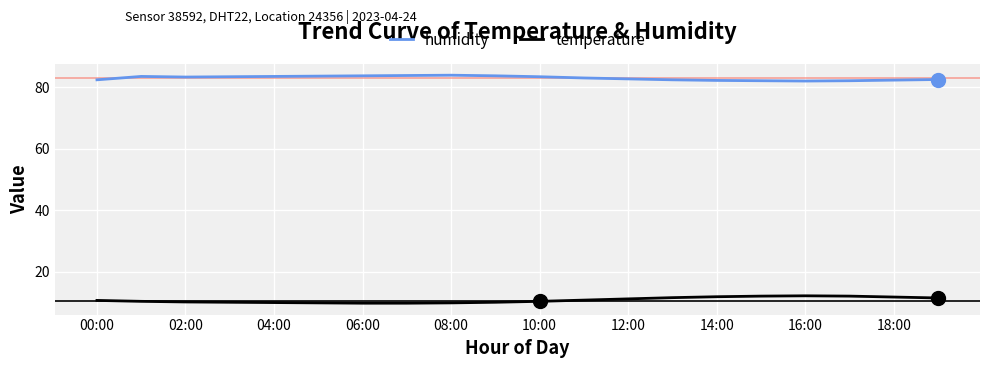

Rank the series by their average value, from lowest to highest.

temperature, humidity